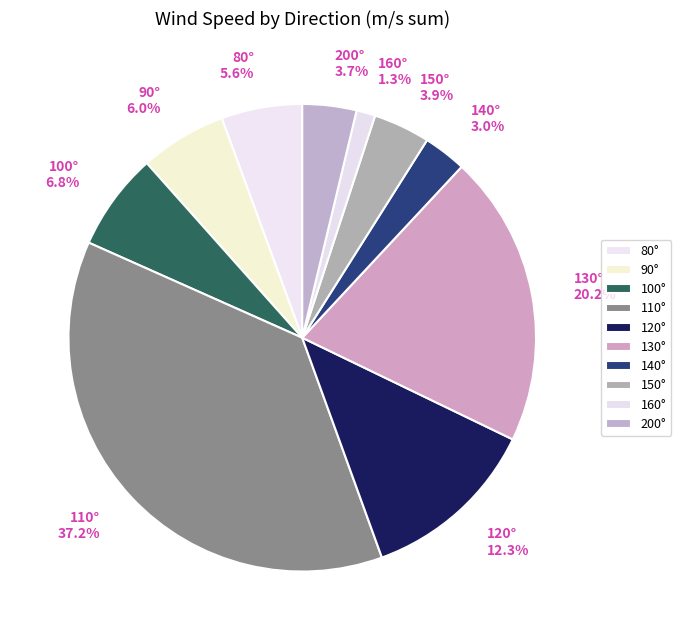

Which slice is the smallest?

160°